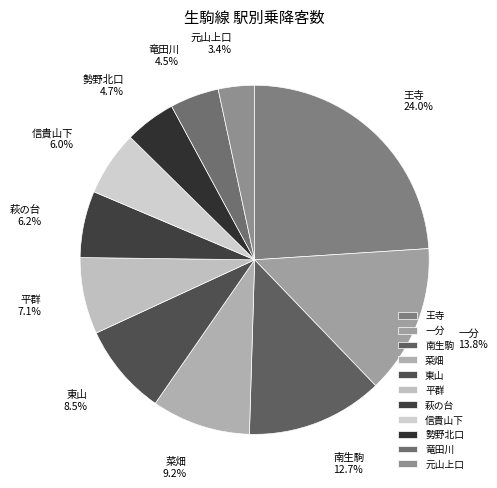

What is the ratio of the value at 萩の台 to the value at 東山?

0.7